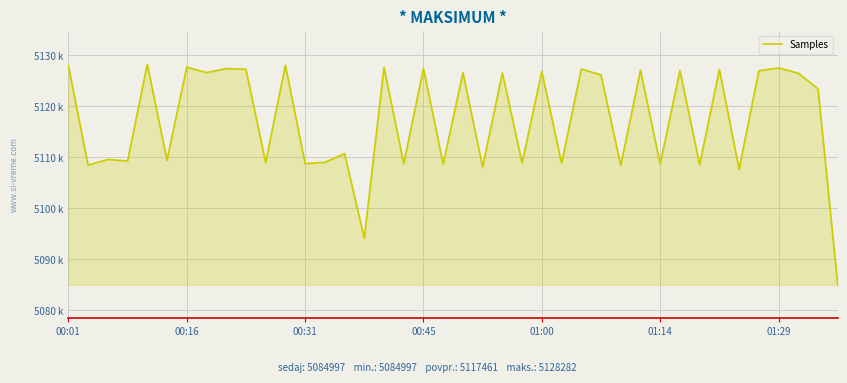

Does the chart have visible grid lines?

Yes